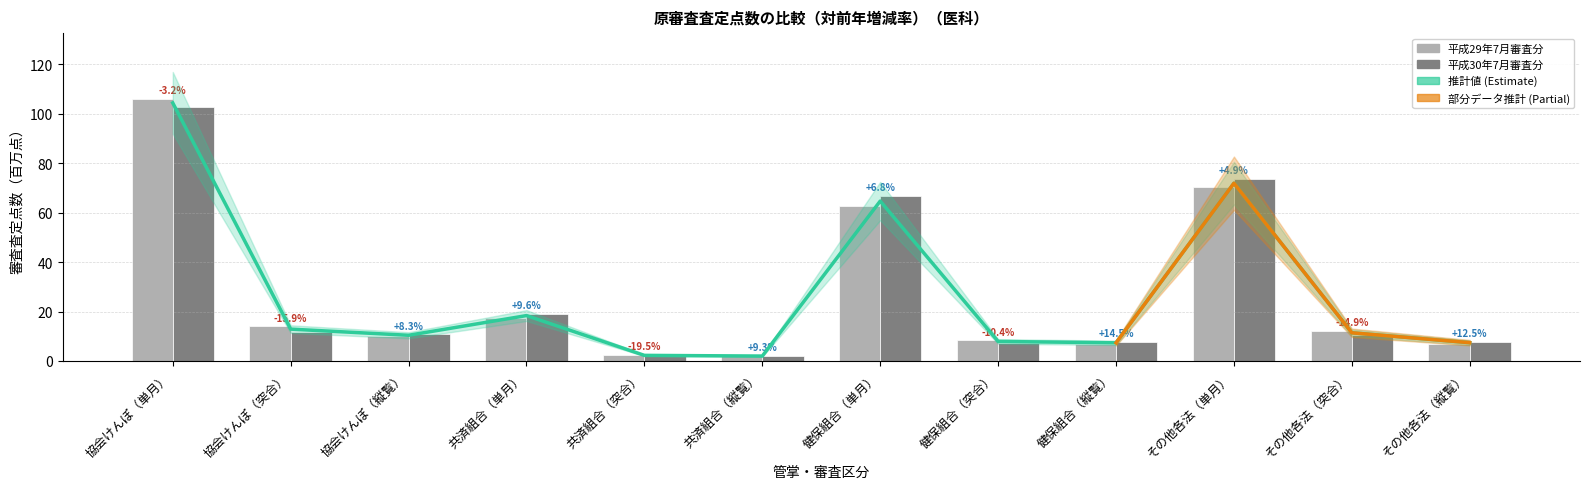

What is the label of the 10th bar from the left?

その他各法（単月）